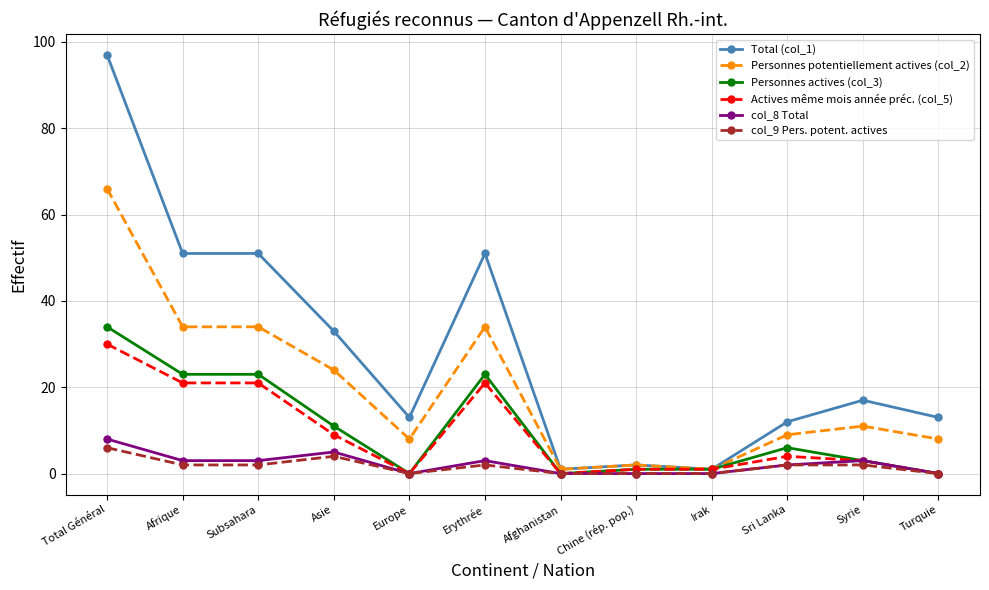

Which series has the widest spread of values?

Total (col_1)